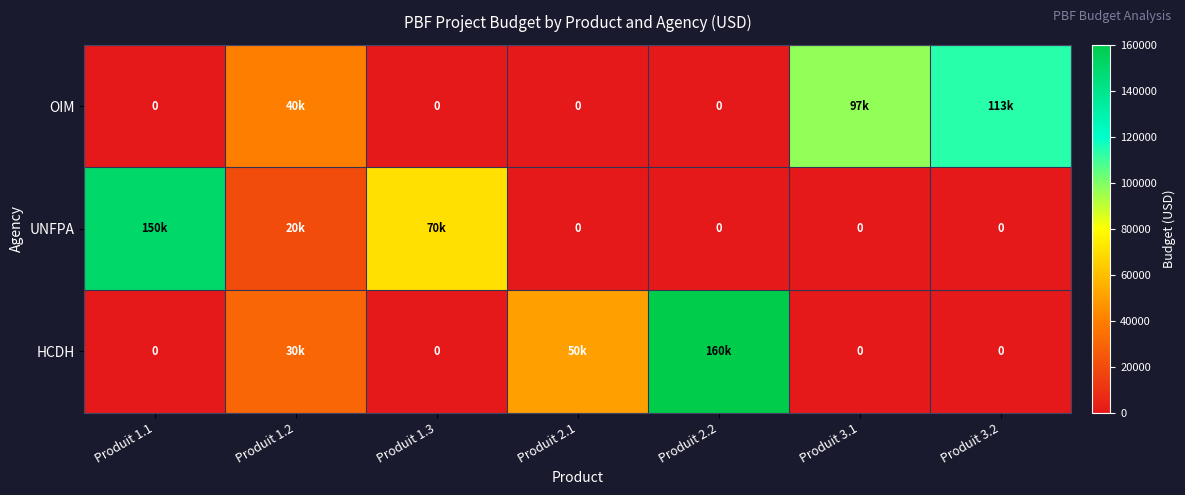

What value does the UNFPA series have at Produit 1.2?

20000.0